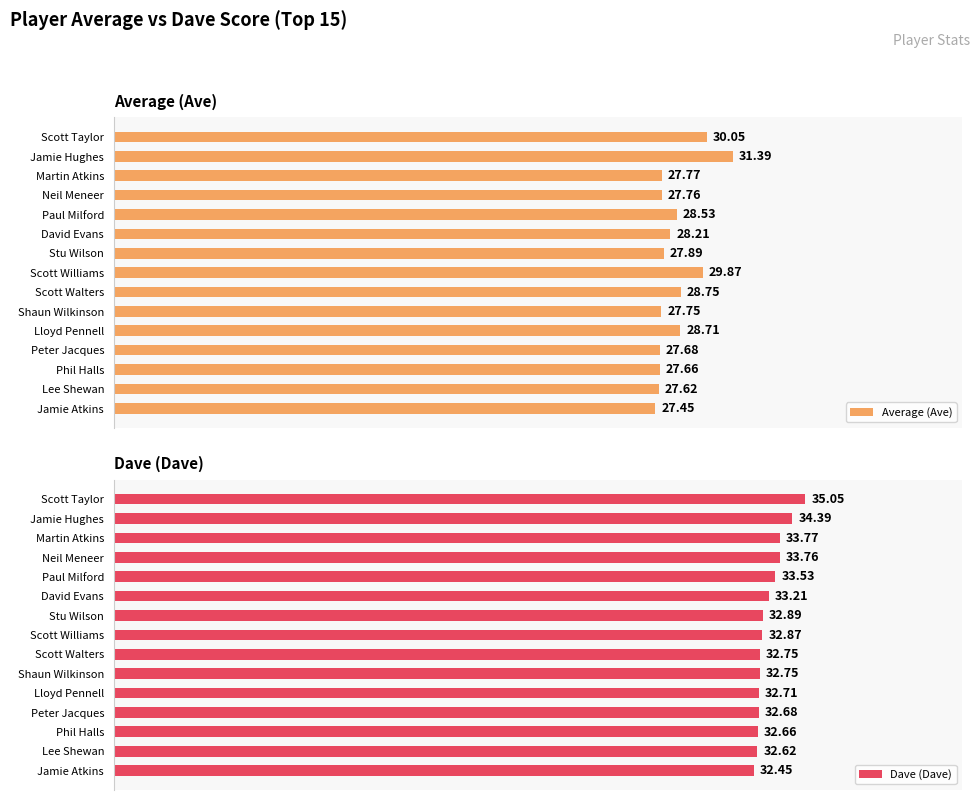

Which category has the highest value in the Average (Ave) series?

Jamie Hughes